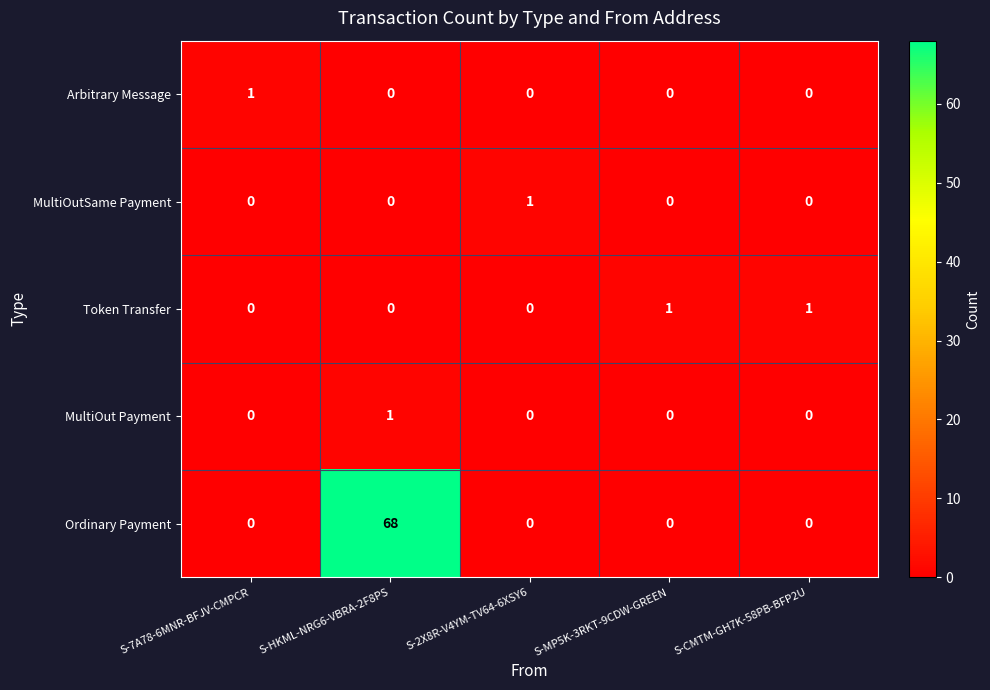

Which series has the largest total across all categories?

Ordinary Payment